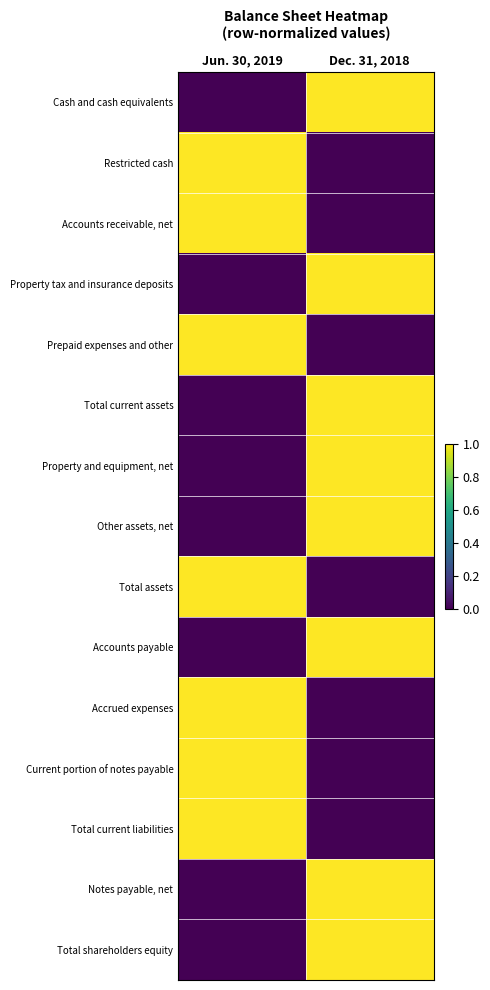

List the series in order of their peak value, lowest first.

Cash and cash equivalents, Restricted cash, Accounts receivable, net, Property tax and insurance deposits, Prepaid expenses and other, Total current assets, Property and equipment, net, Other assets, net, Total assets, Accounts payable, Accrued expenses, Current portion of notes payable, Total current liabilities, Notes payable, net, Total shareholders equity